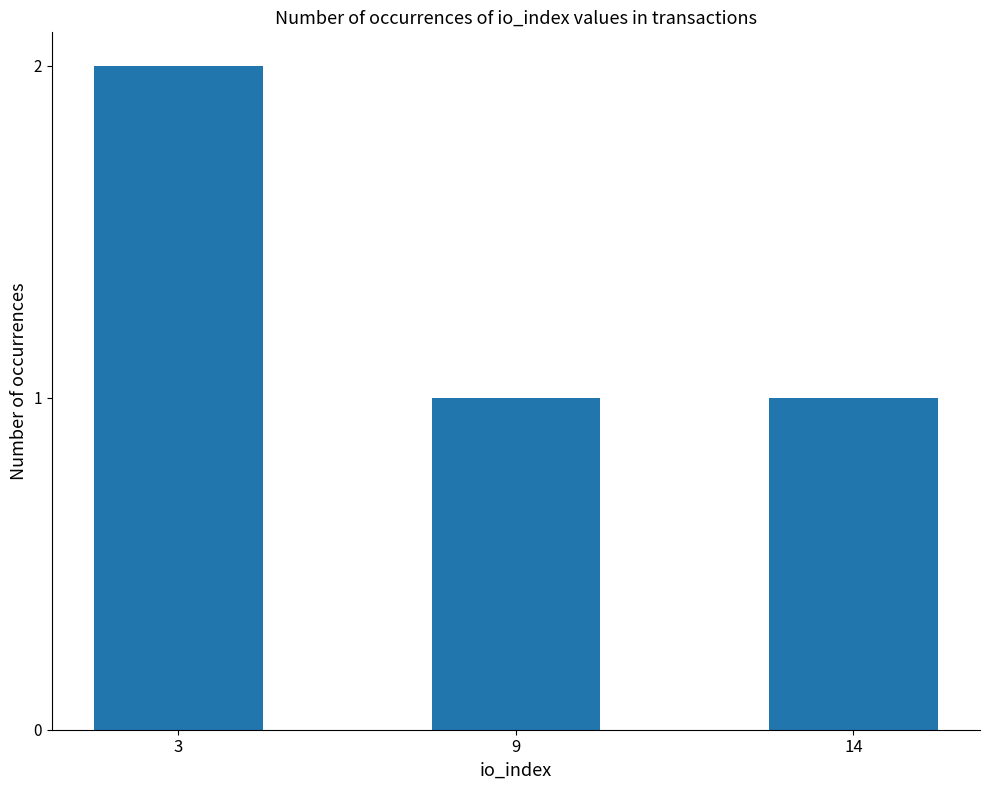

True or false: the data shows 2 at 14.

False